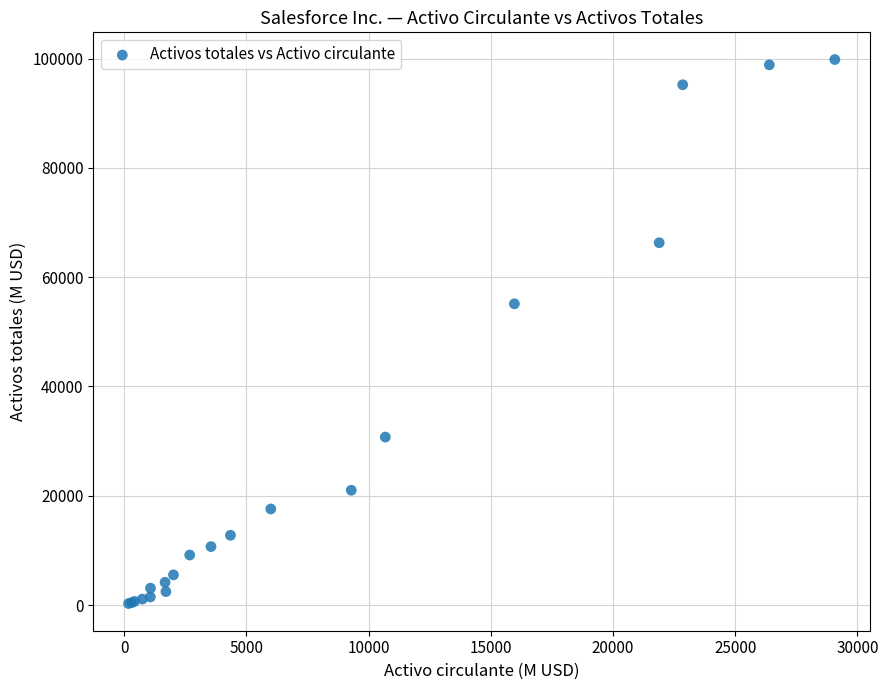

What Y value in the scatter plot is closest to 50051?

55126